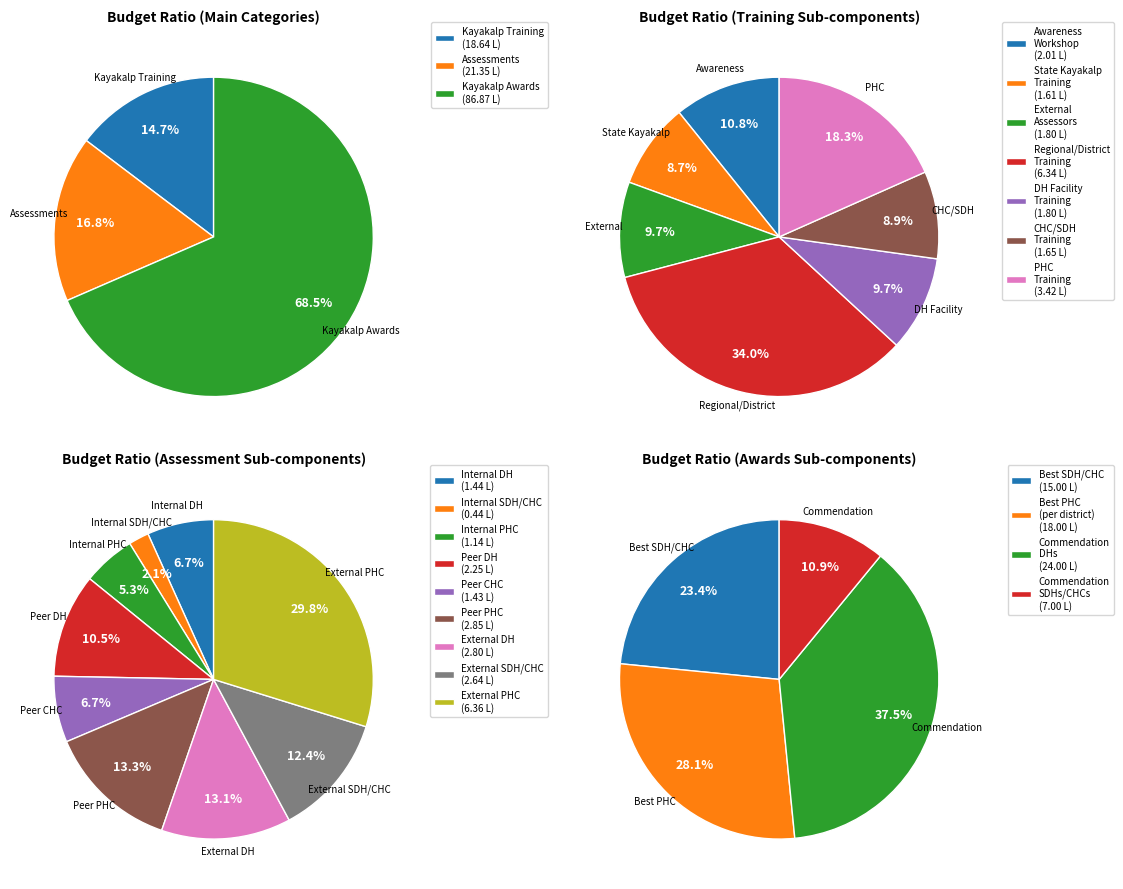

Which slice represents more than half of the pie?

Kayakalp Awards